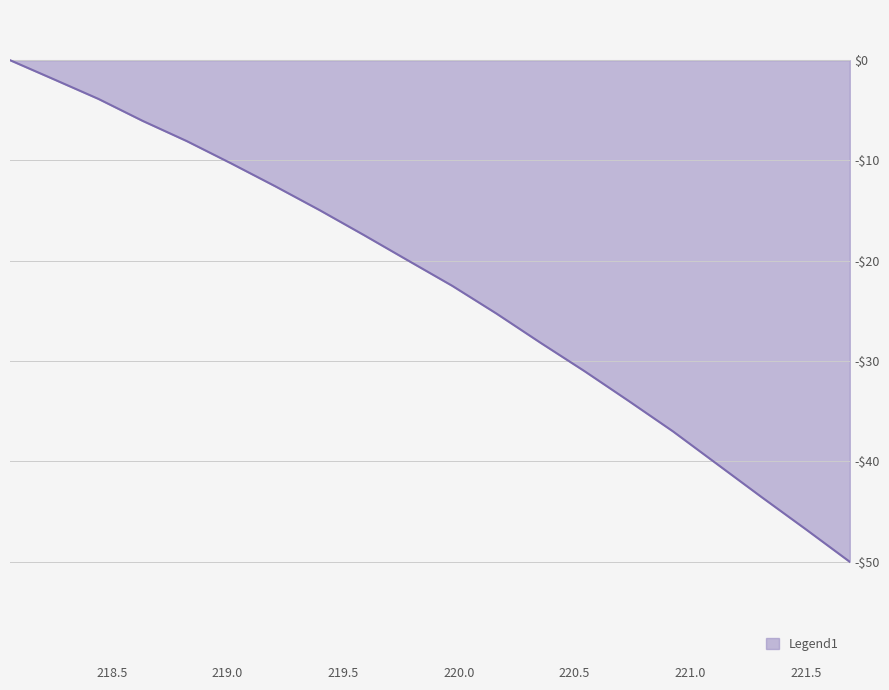

Reading right to left, extract all data points from this chart.

-50.0	-46.7	-43.5	-40.3	-37.0	-34.0	-31.0	-28.2	-25.3	-22.5	-20.0	-17.4	-14.9	-12.6	-10.3	-8.1	-6.1	-3.9	-1.9	-0.0